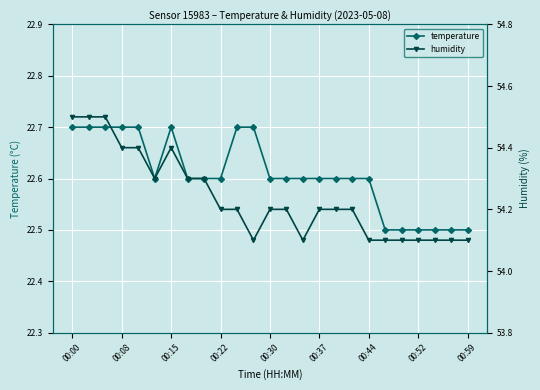

Reading right to left, list all the values displayed in this chart.

temperature: 22.5	22.5	22.5	22.5	22.5	22.5	22.6	22.6	22.6	22.6	22.6	22.6	22.6	22.7	22.7	22.6	22.6	22.6	22.7	22.6	22.7	22.7	22.7	22.7	22.7
humidity: 54.1	54.1	54.1	54.1	54.1	54.1	54.1	54.2	54.2	54.2	54.1	54.2	54.2	54.1	54.2	54.2	54.3	54.3	54.4	54.3	54.4	54.4	54.5	54.5	54.5